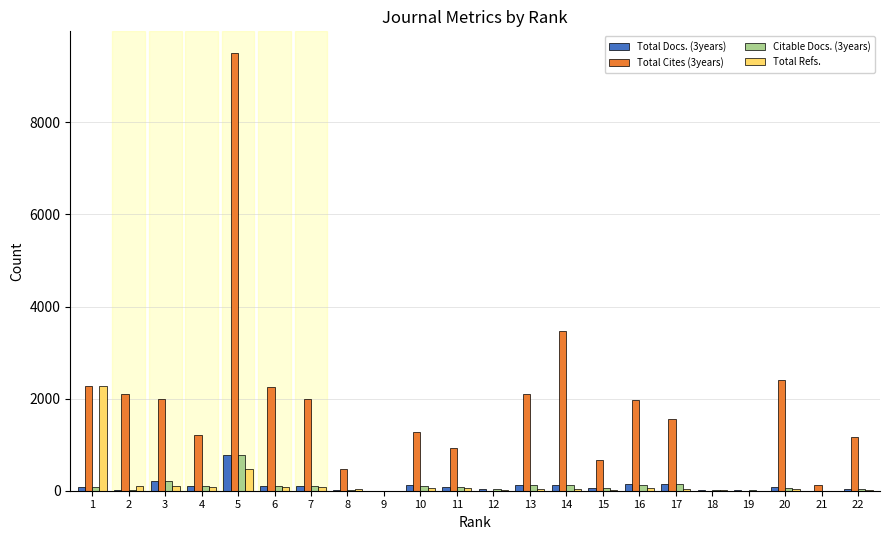

What is the total value across all series at 8?

562